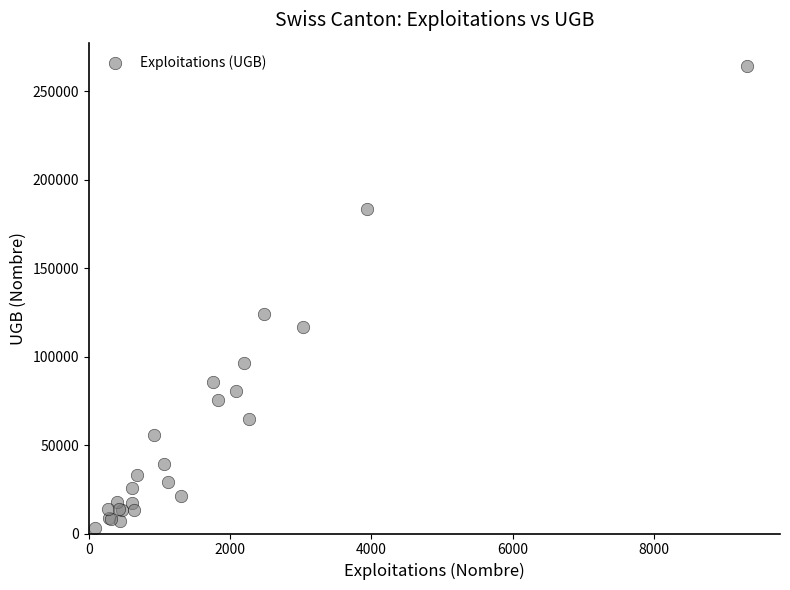

What Y value in the scatter plot is closest to 133643?

124181.0